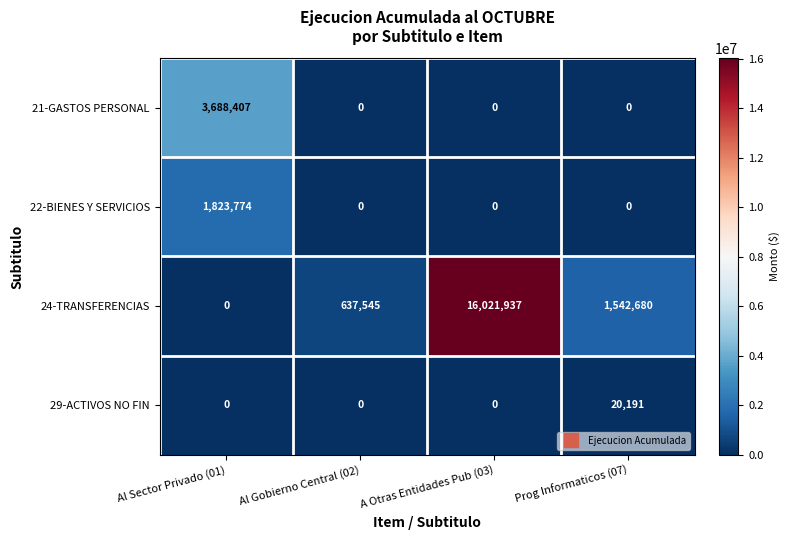

How many 22-BIENES Y SERVICIOS values are between 0 and 1823774?

4